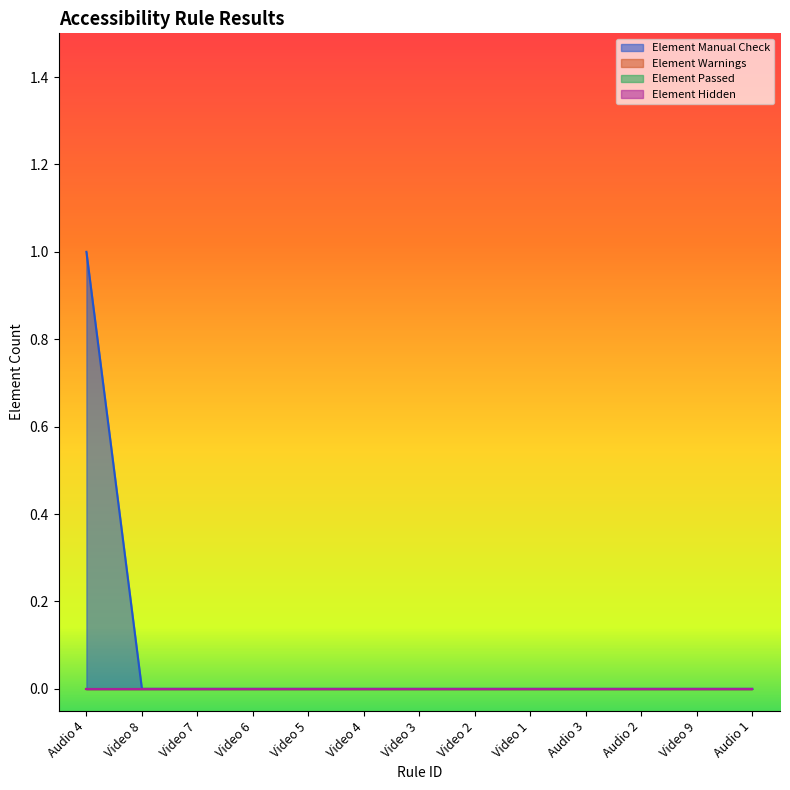

The Element Hidden series shows 0 at Video 2. True or false?

True